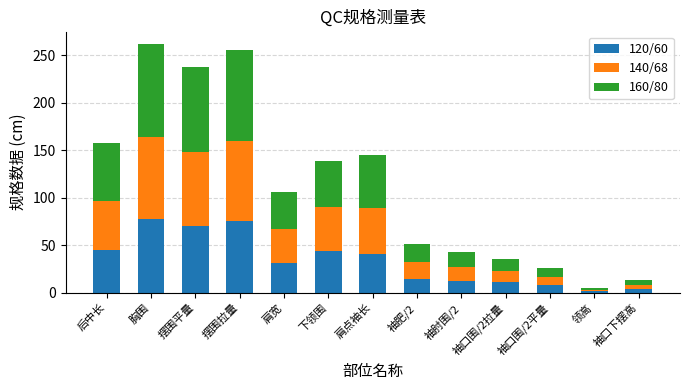

Is it true that 120/60 equals 44.0 at 下领围?

True